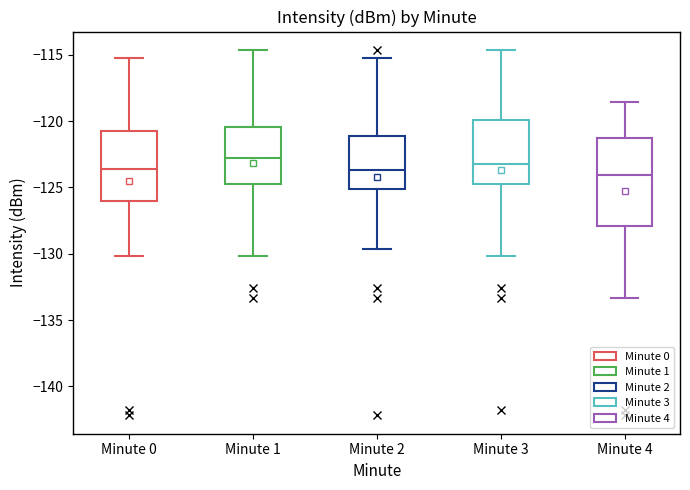

Where does the lower whisker of the box for Minute 0 end on the y-axis? The values are not printed on the chart, so give them approximately, as read against the axis.

-130.0